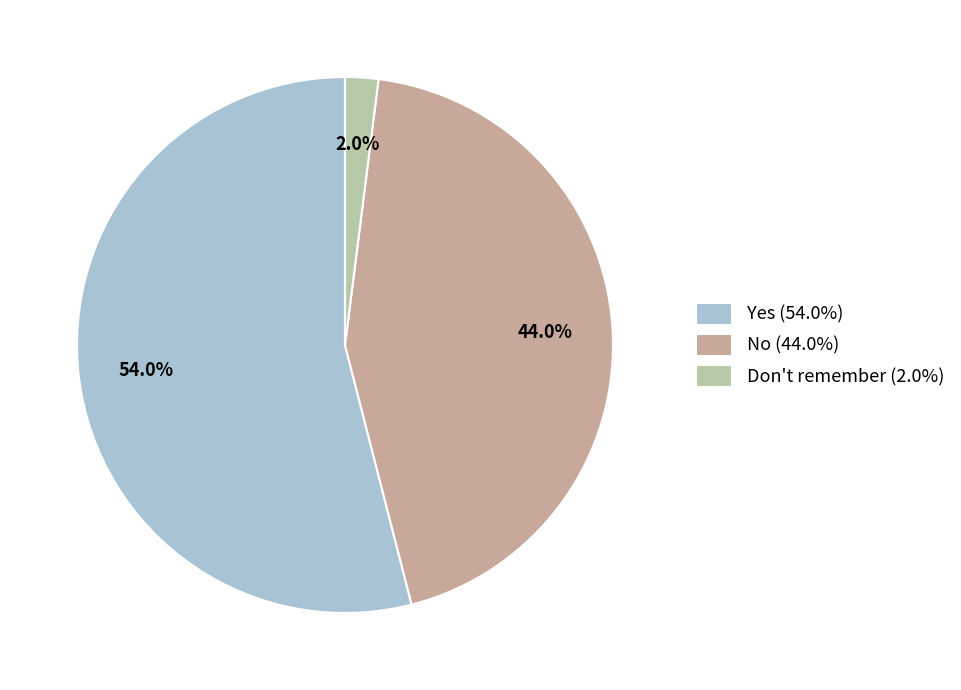

How many slices are in this pie chart?

3